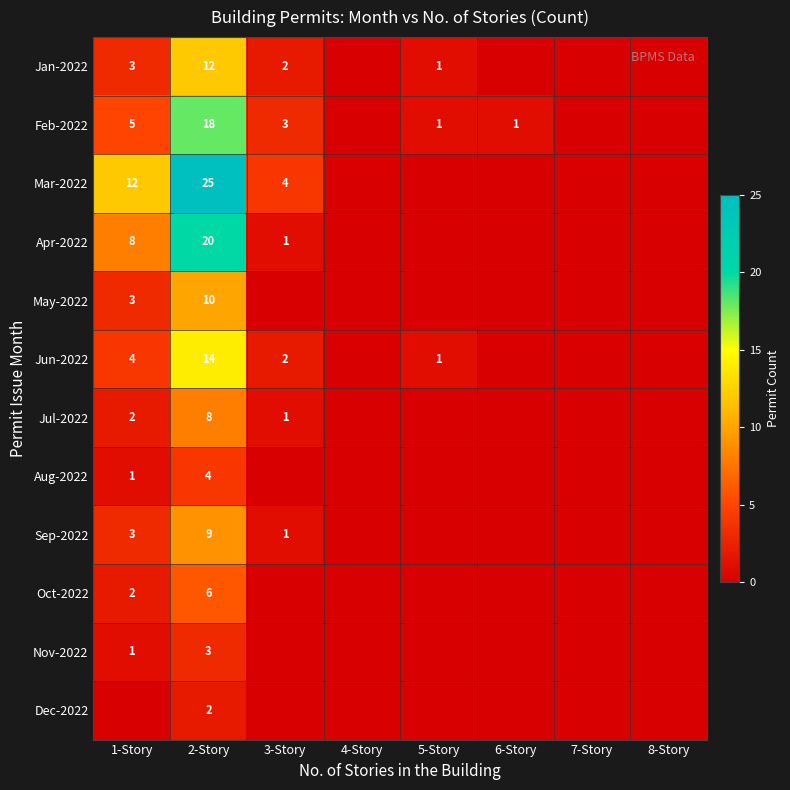

Is it true that Mar-2022 equals 18 at 1-Story?

False